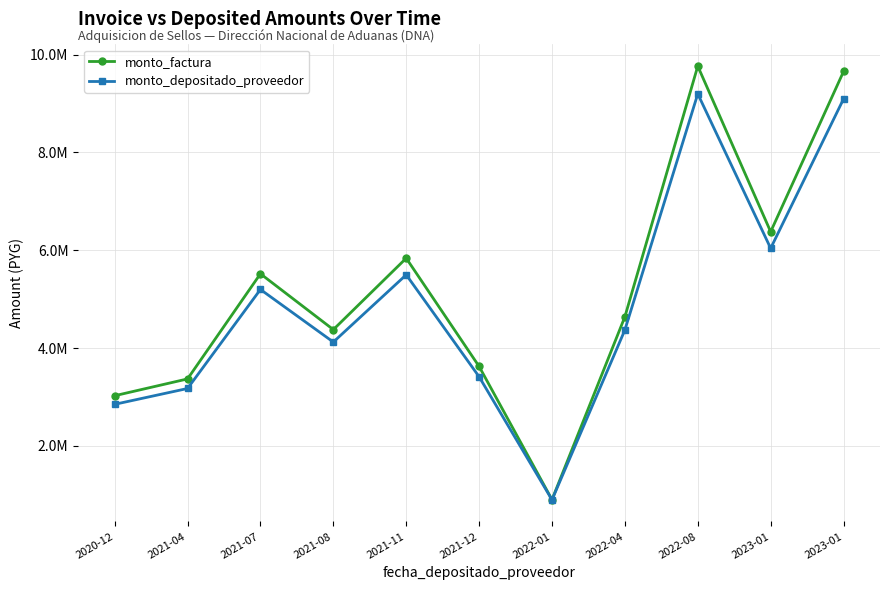

What are all the series names shown in the legend?

monto_factura, monto_depositado_proveedor